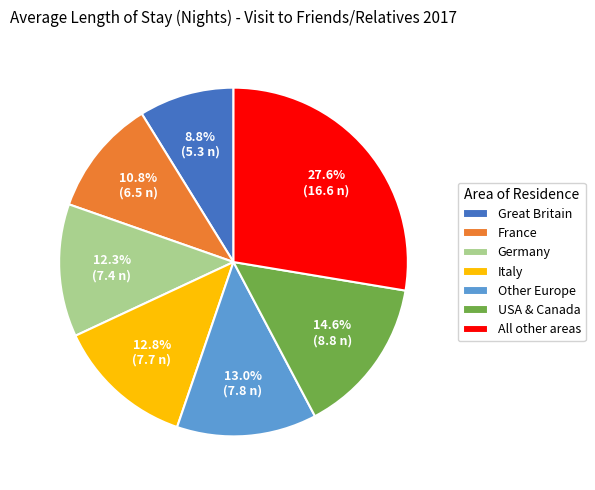

To the nearest percent, what portion does Great Britain represent?

9%